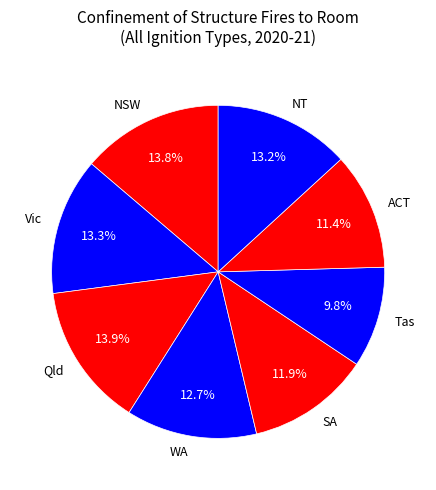

What percentage is the NT slice, to the nearest percent?

13%